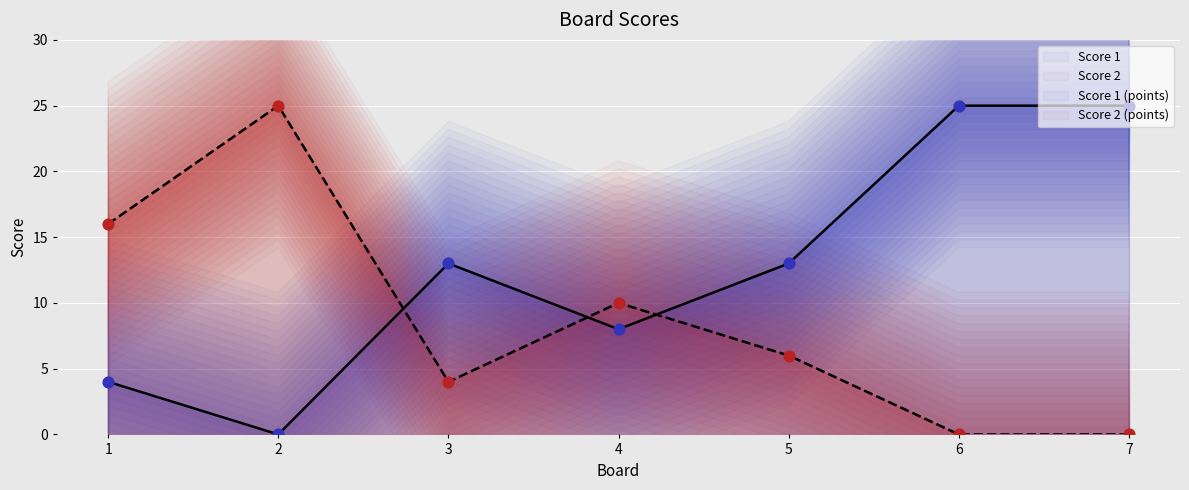

At which category is the sum across all series the highest?

2